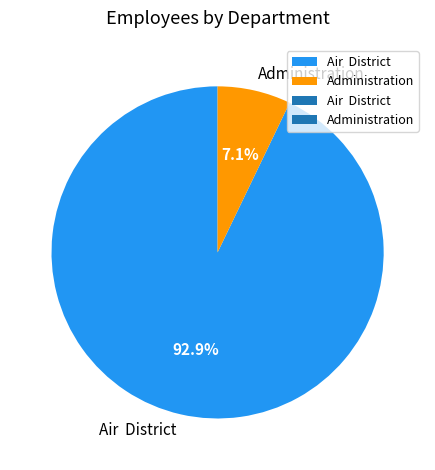

Which category has the smallest portion of the pie?

Administration